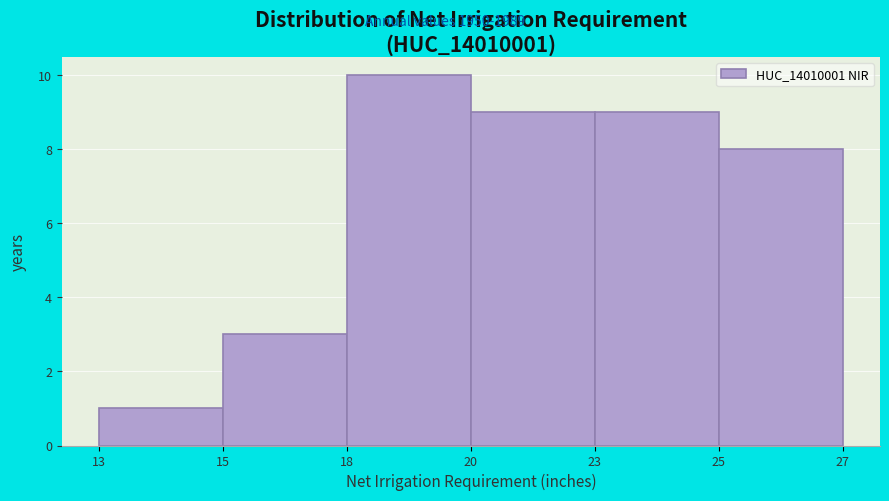

Reading left to right, what are all the values shown in this chart?

1	3	10	9	9	8